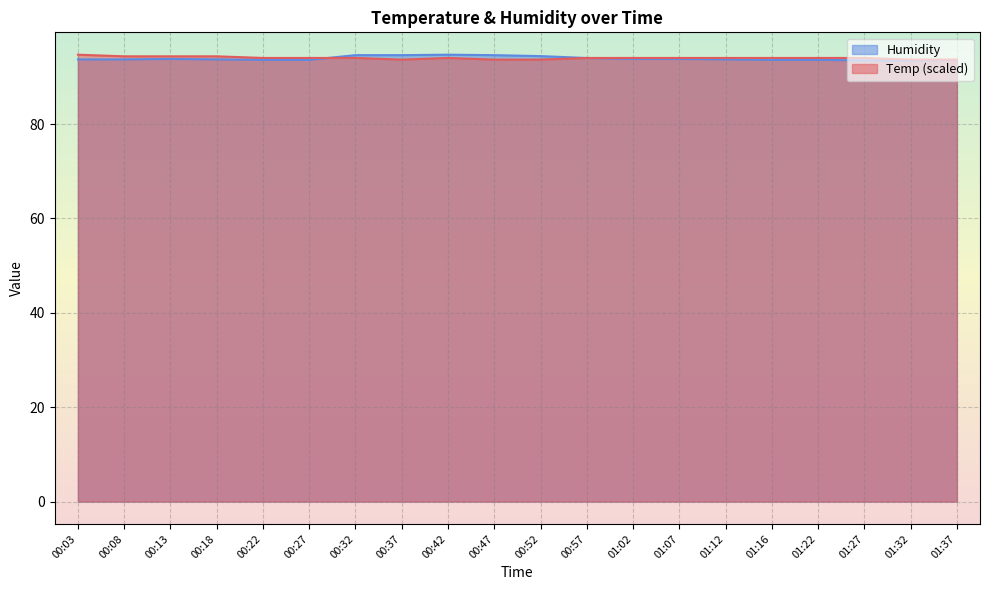

Is it true that Temp (scaled) equals 166.9 at 00:52?

False